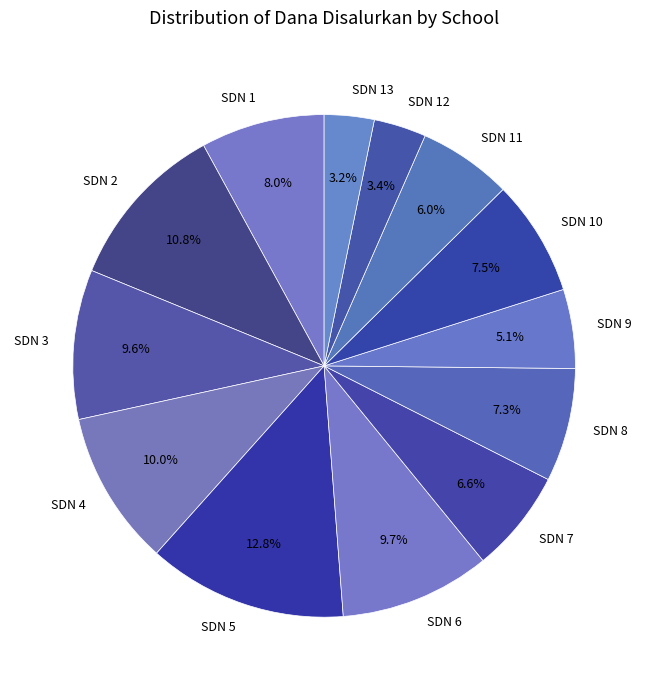

Does SDN 5 represent more than half of the total?

No